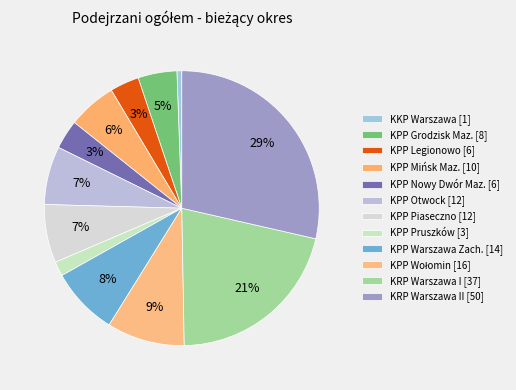

Which category has the smallest portion of the pie?

KKP Warszawa